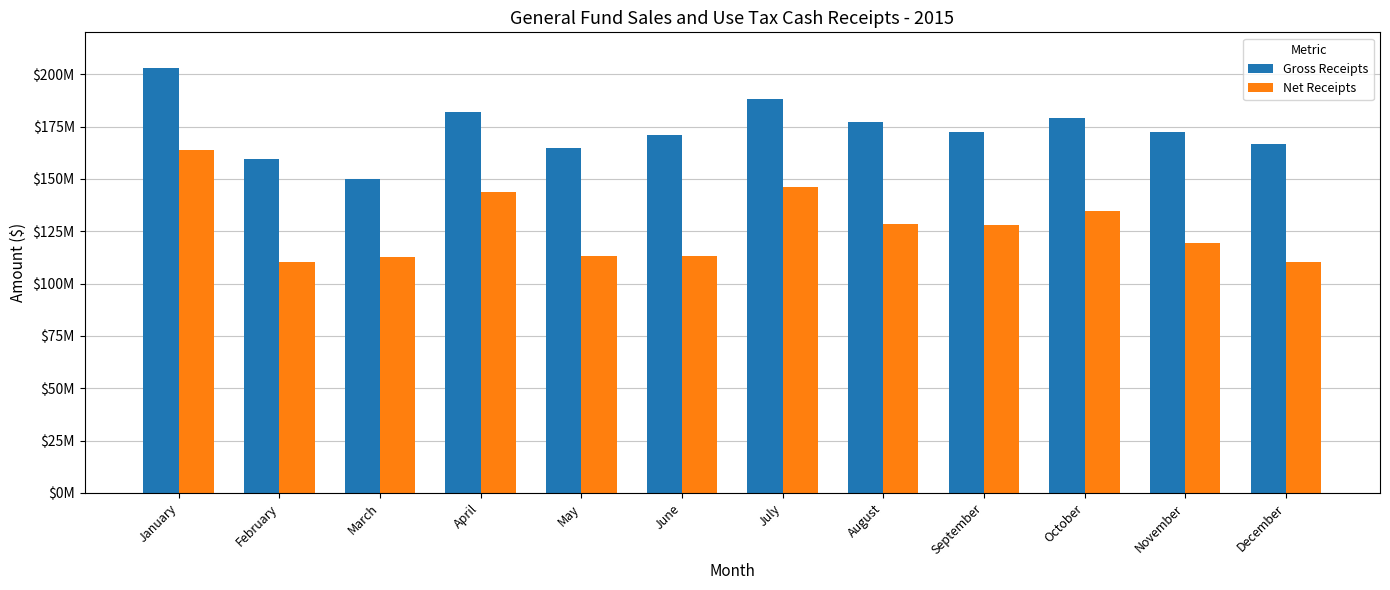

Which category has the highest value across all series?

January